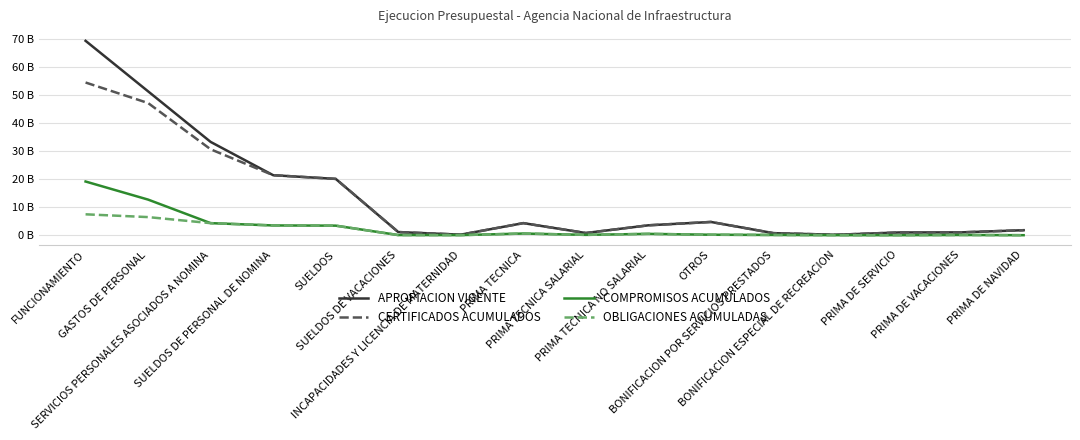

What are all the series names shown in the legend?

APROPIACION VIGENTE, CERTIFICADOS ACUMULADOS, COMPROMISOS ACUMULADOS, OBLIGACIONES ACUMULADAS